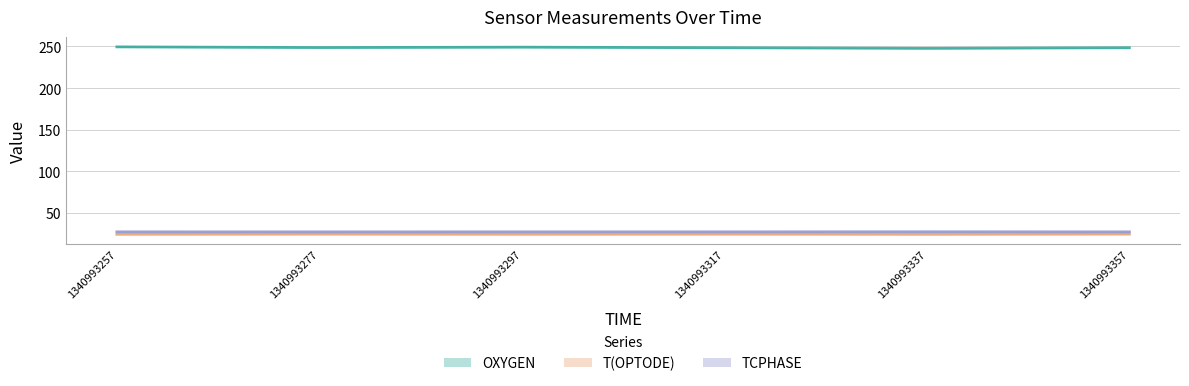

What is the maximum value for T(OPTODE)?

24.6